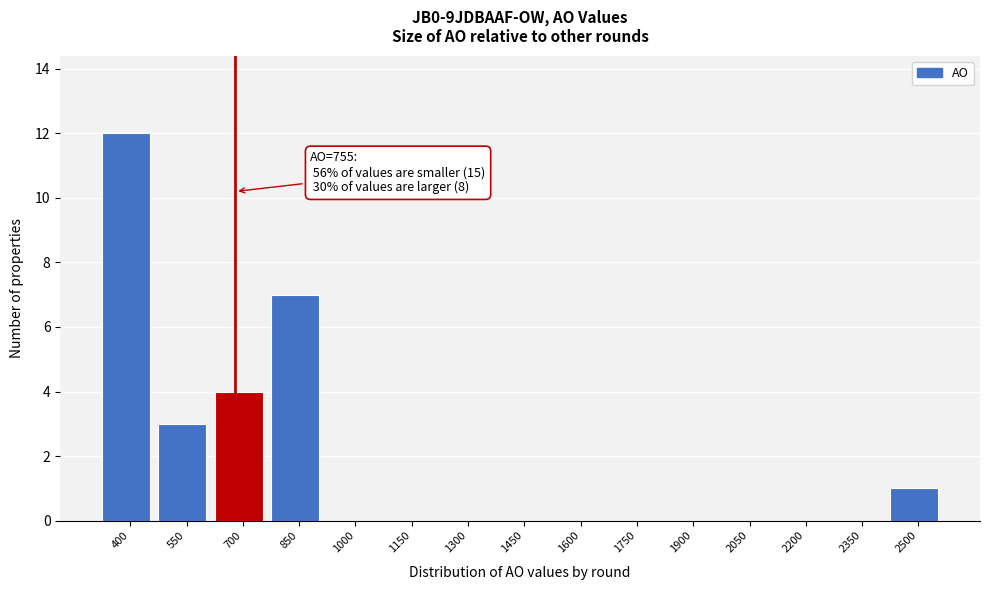

Reading left to right, extract all data points from this chart.

400=12	550=3	700=4	850=7	1000=0	1150=0	1300=0	1450=0	1600=0	1750=0	1900=0	2050=0	2200=0	2350=0	2500=1